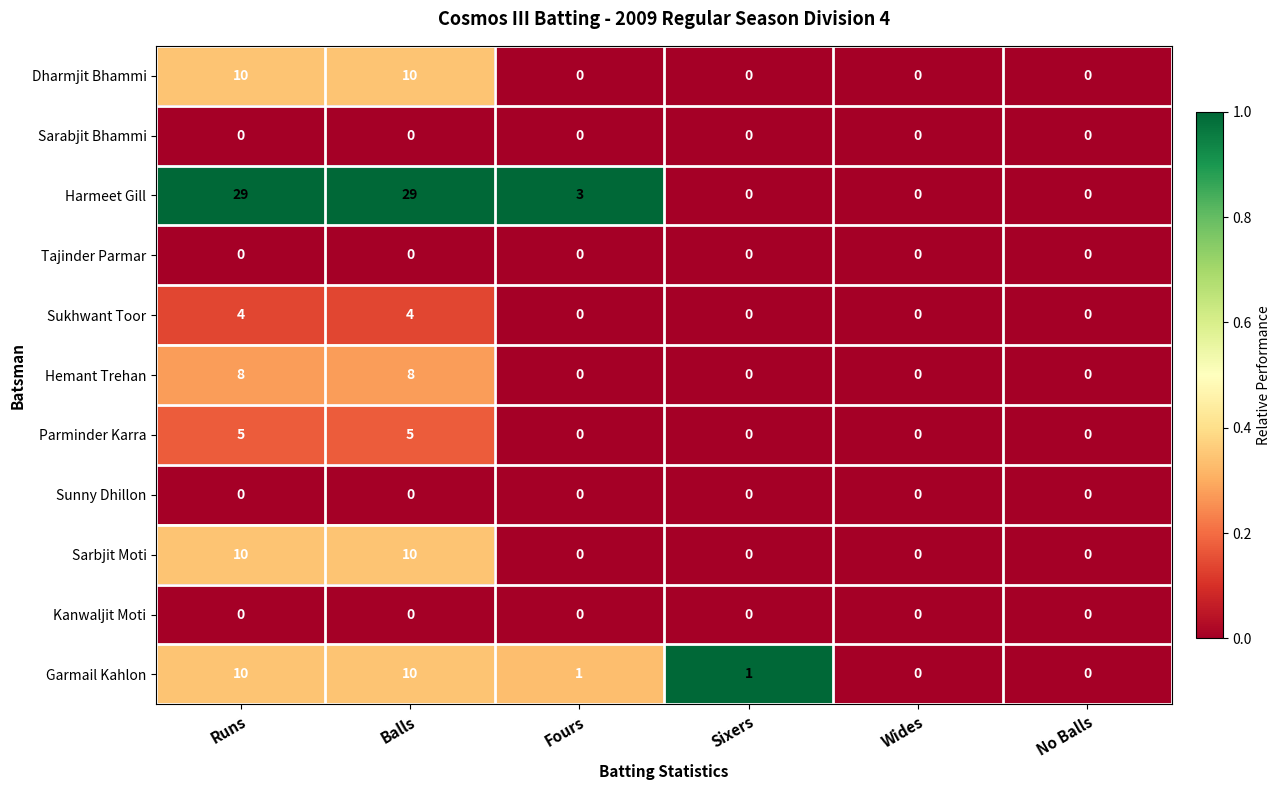

What is the maximum value for Hemant Trehan?

8